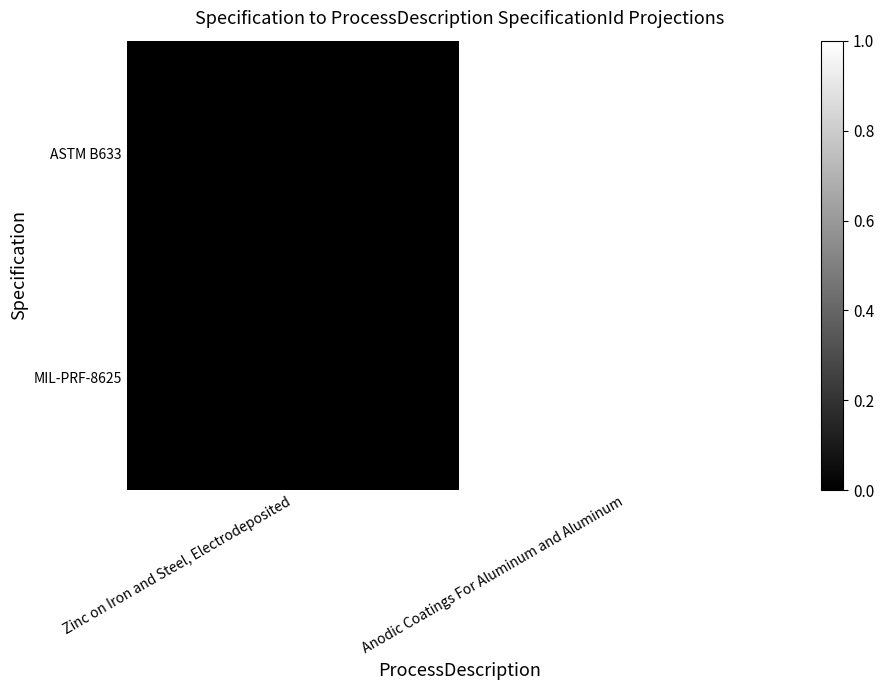

How many series are shown in this chart?

2